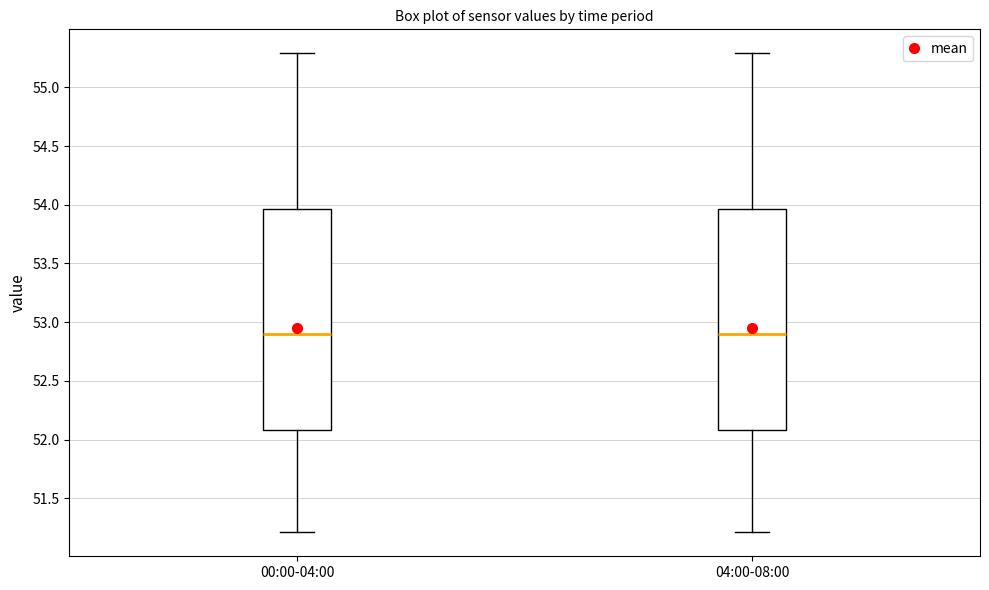

Reading left to right, transcribe this box plot: for each box, give where its median line is, the range the box spans, and where its two whiskers end, as read against the y-axis. The values are not printed on the chart, so give them approximately, as read against the axis.

00:00-04:00: median 52.90, box 52.10 to 53.95, whiskers 51.20 to 55.30
04:00-08:00: median 52.90, box 52.10 to 53.95, whiskers 51.20 to 55.30